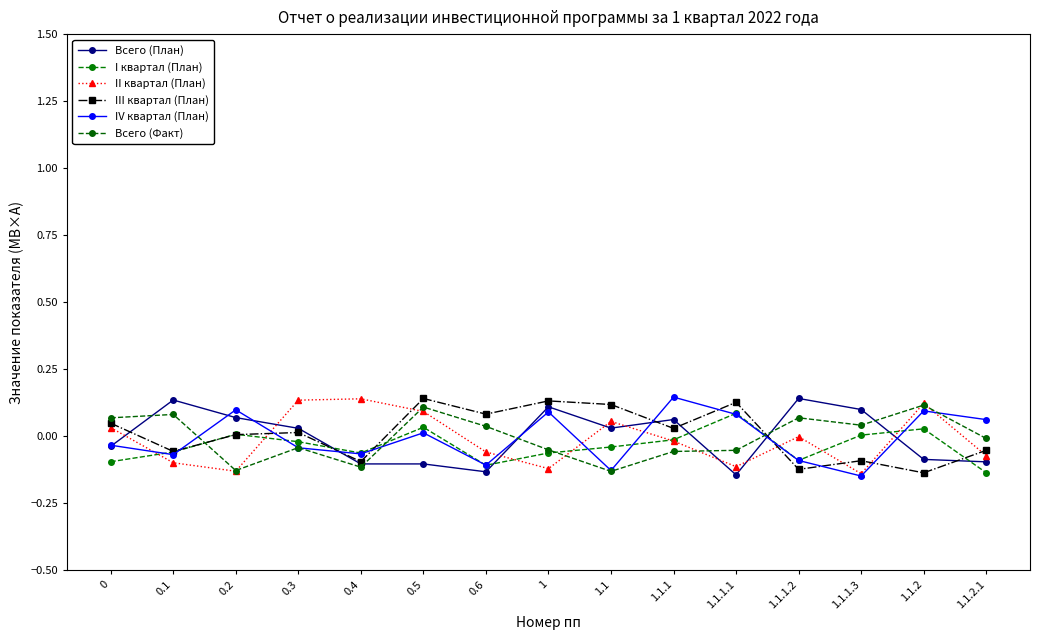

What is the label of the 4th point from the left?

0.3